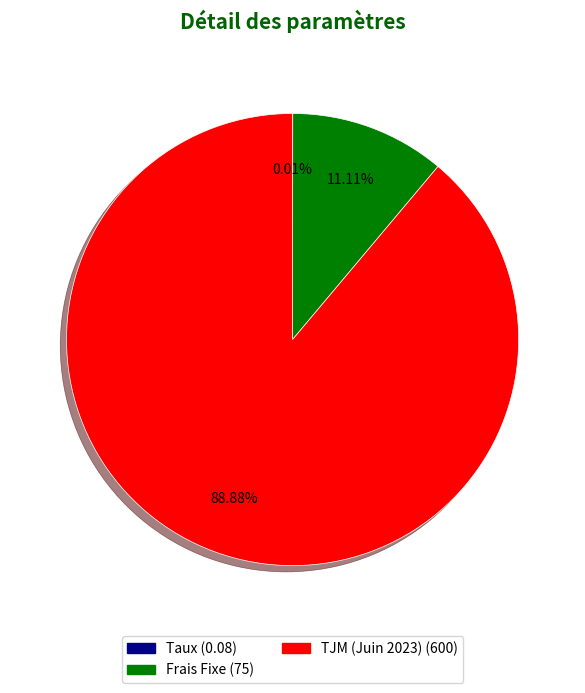

Between Frais Fixe and TJM (Juin 2023), which is larger?

TJM (Juin 2023)